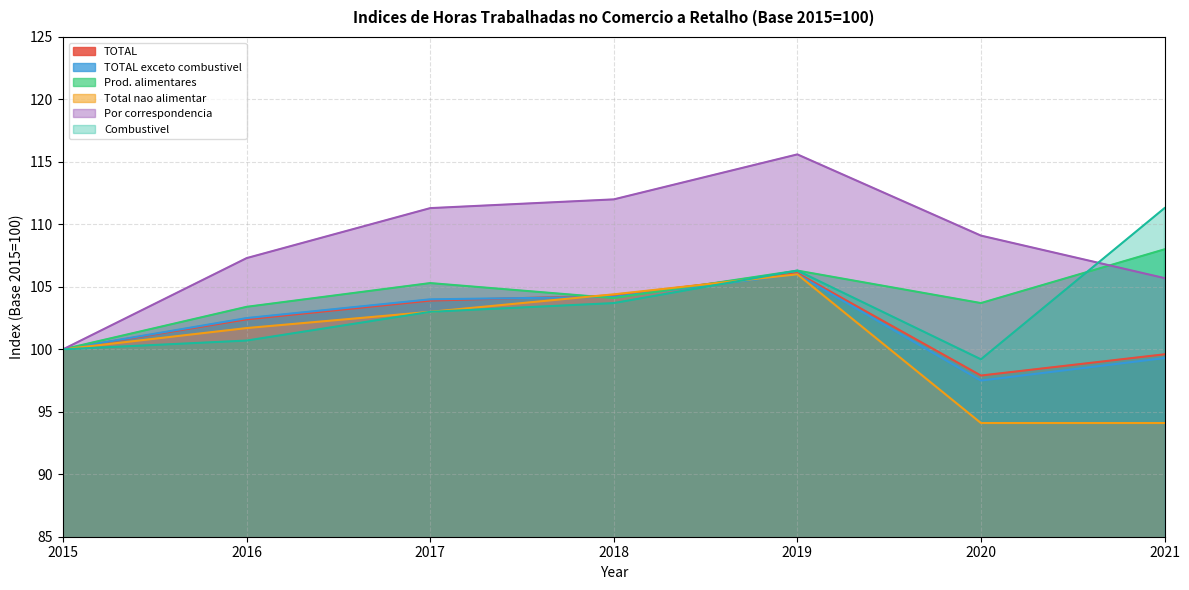

Rank the series at 2017 from highest to lowest value.

Por correspondencia, Prod. alimentares, TOTAL exceto combustivel, TOTAL, Total nao alimentar, Combustivel